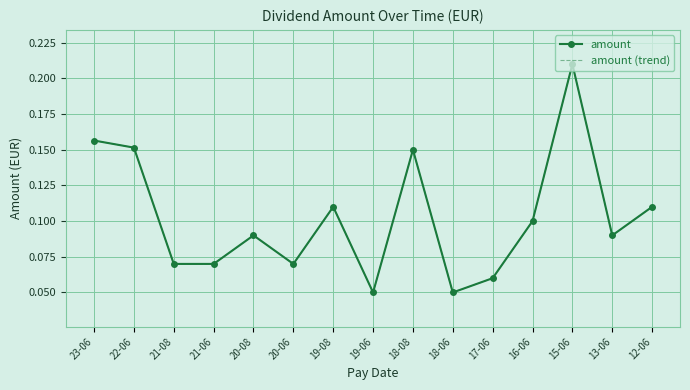

Which has a higher value, 19-06 or 16-06?

16-06